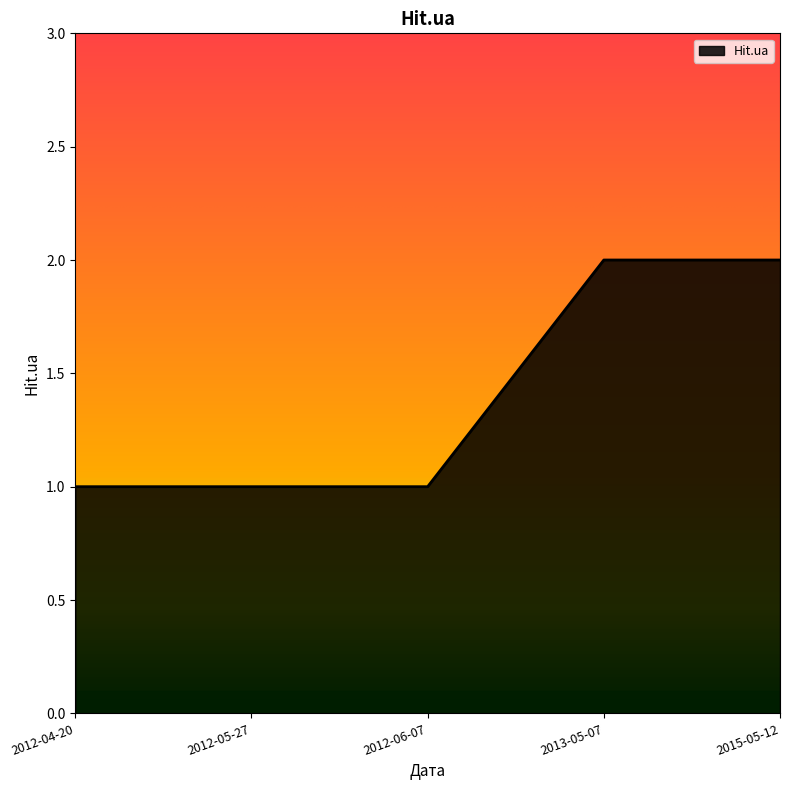

Approximately how many times larger is the value at 2015-05-12 compared to 2012-06-07?

2.0